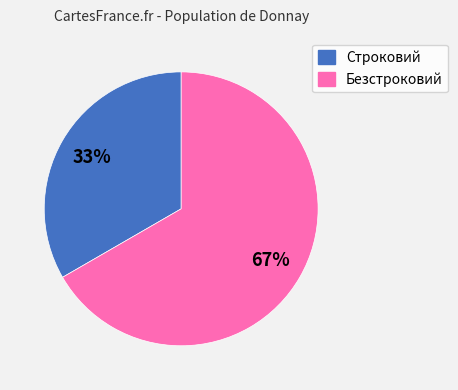

What is the ratio of the value at Безстроковий to the value at Строковий?

2.0